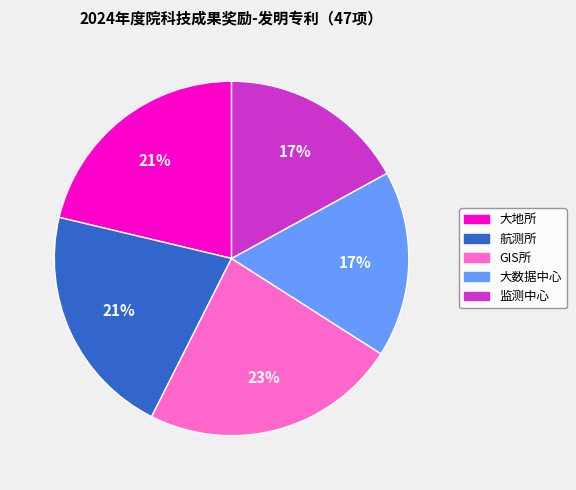

What percentage is the 航测所 slice, to the nearest percent?

21%